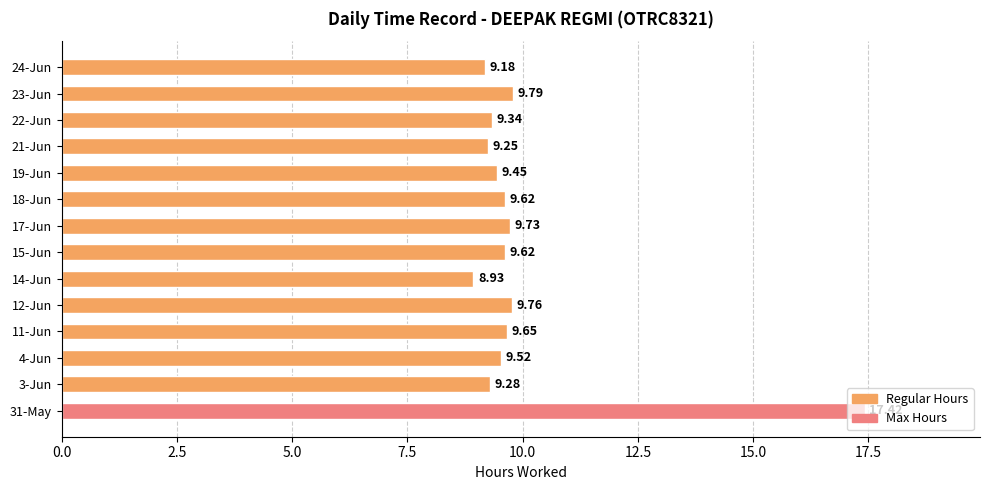

What is the sum of the values at 14-Jun and 24-Jun?

18.1